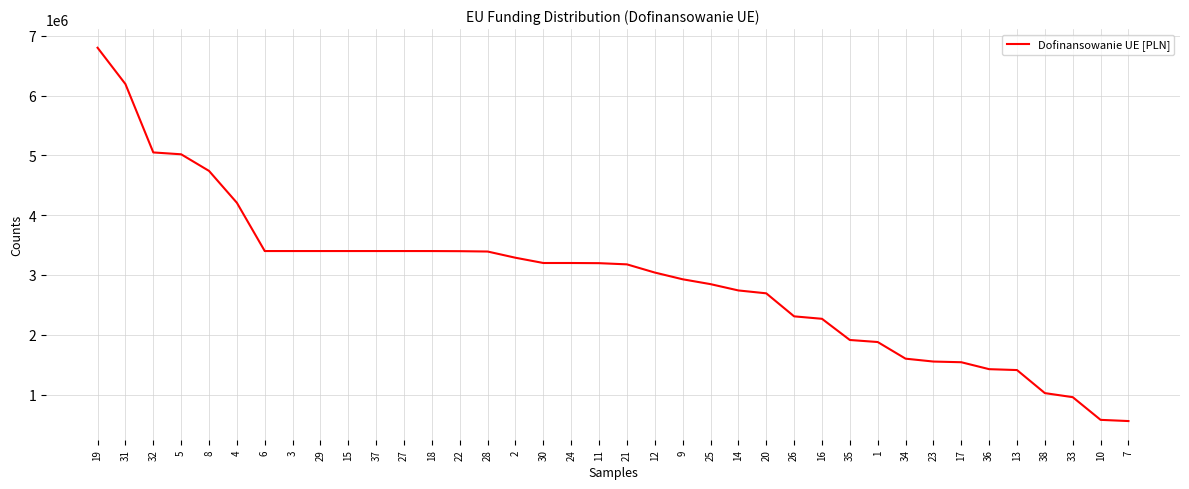

The chart shows a value of 4796798.4 at 3. True or false?

False